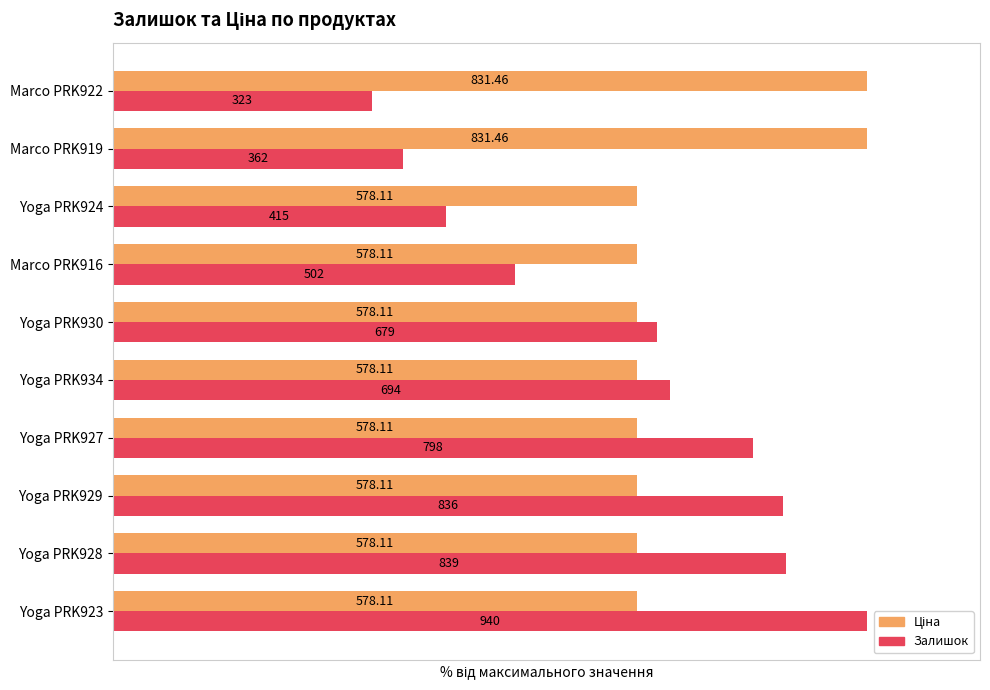

Does the chart contain stacked bars?

No